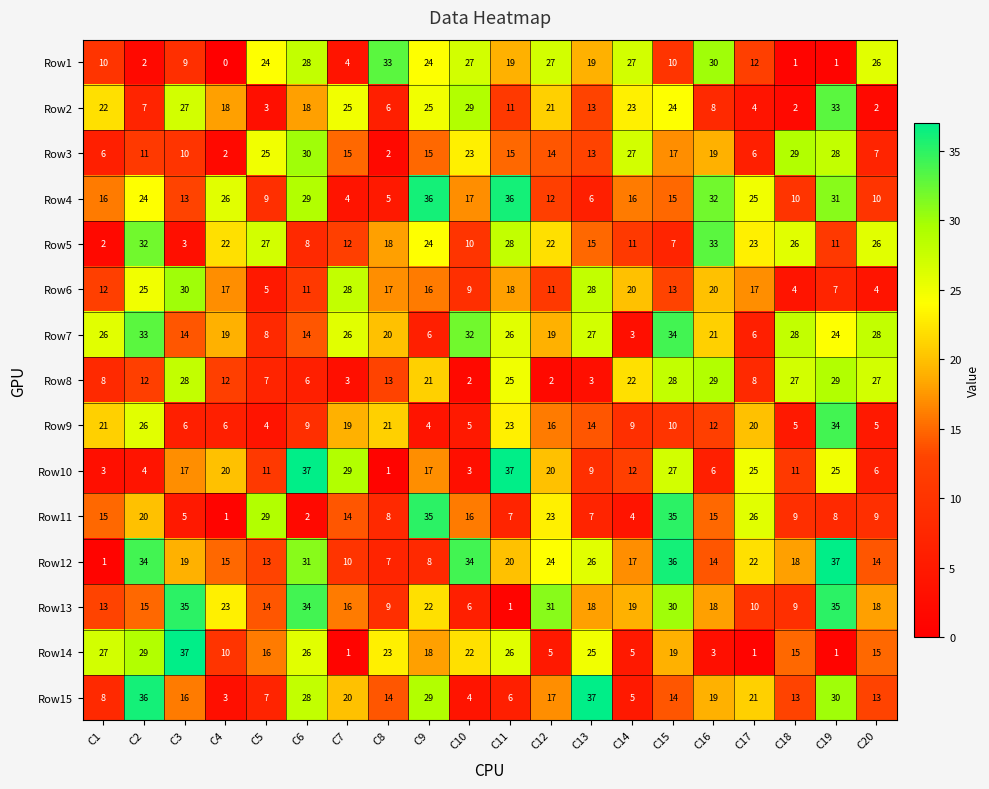

At how many categories does at least one series exceed 6?

20